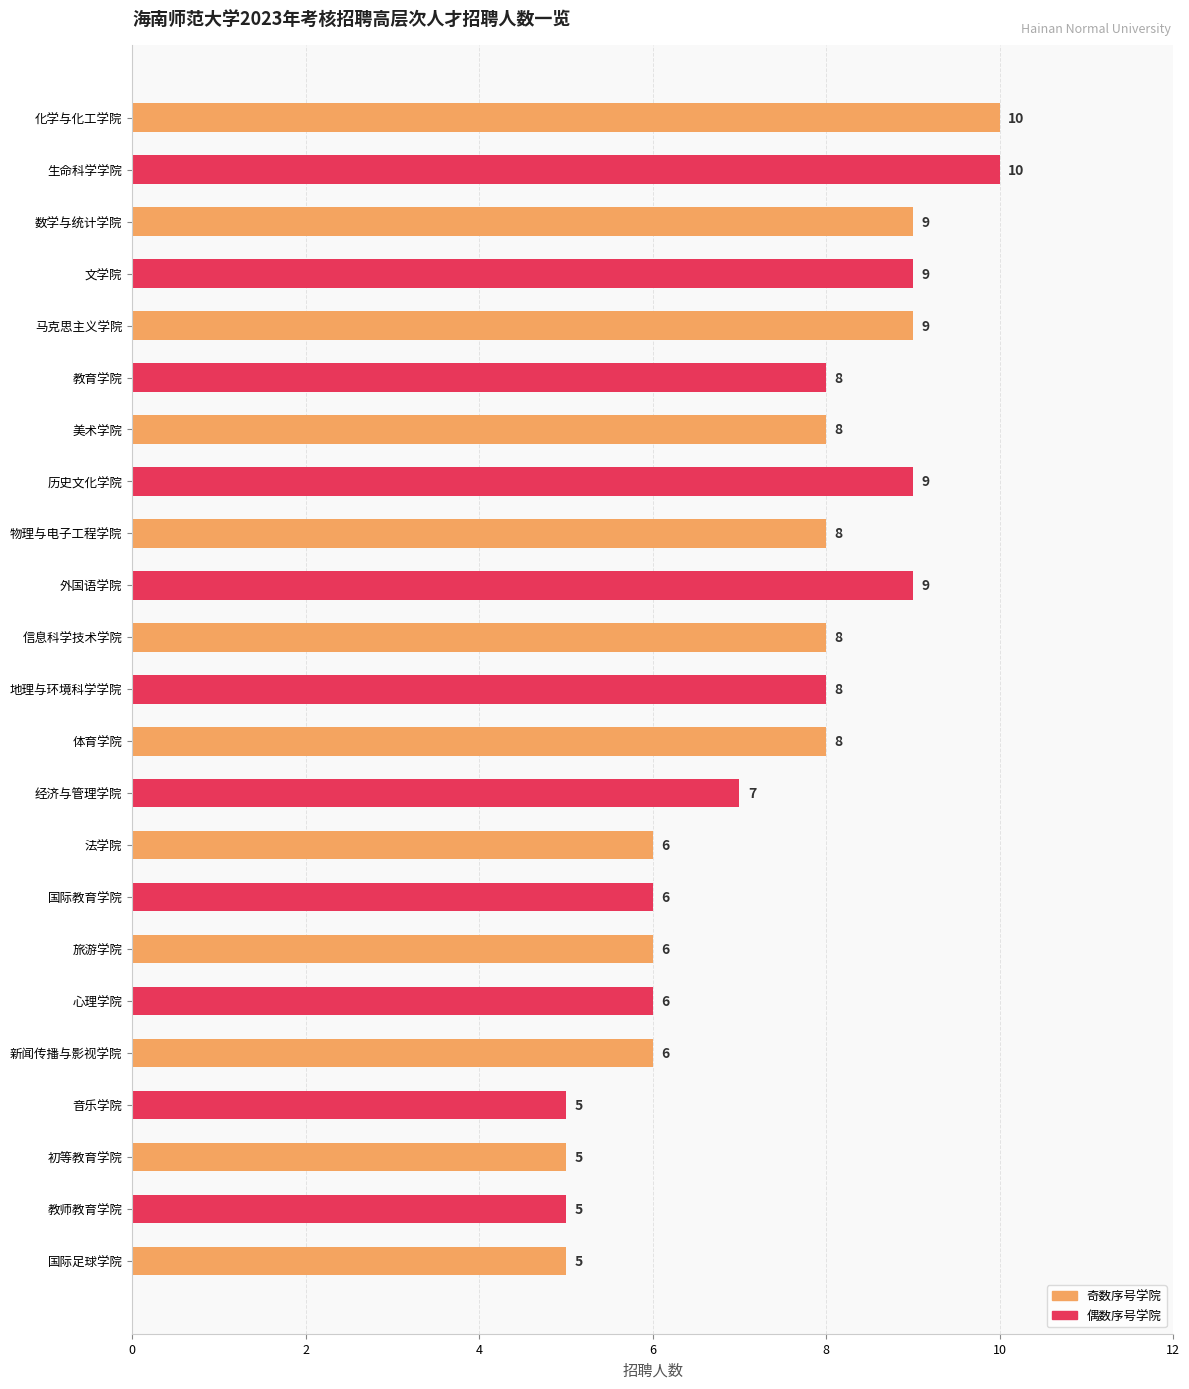

What is the sum of all values?

170